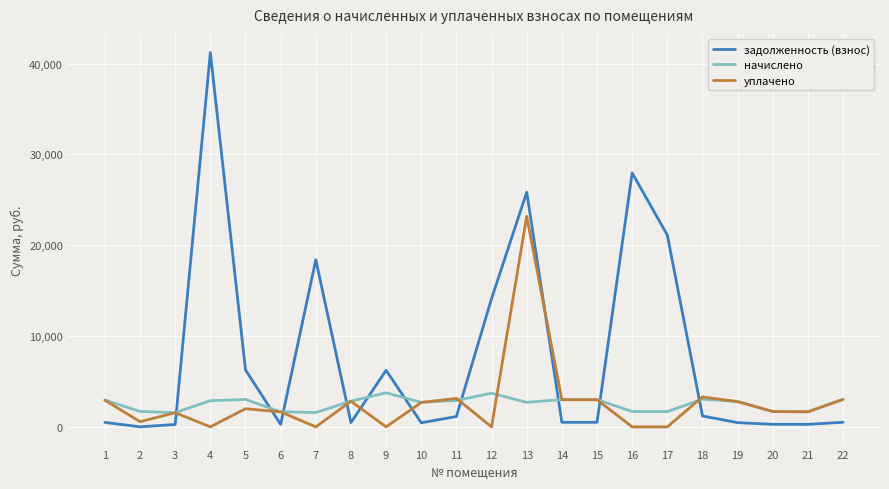

True or false: задолженность (взнос) has a value of 491.4 at 1.

True